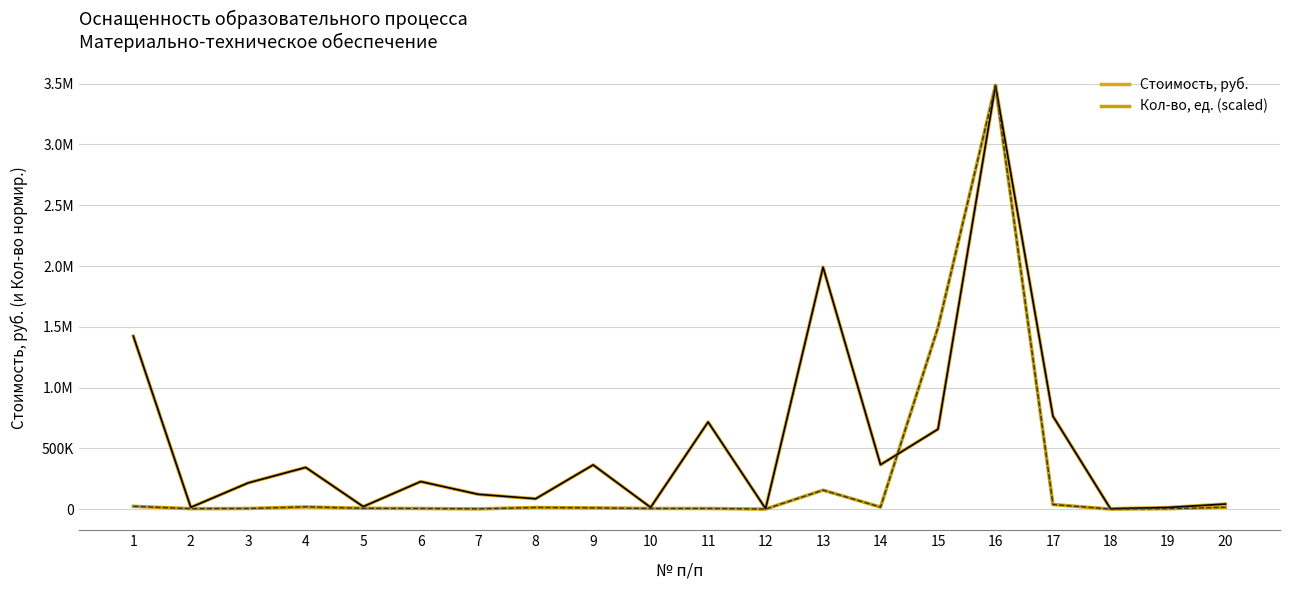

Does the chart display data point markers on the line(s)?

No